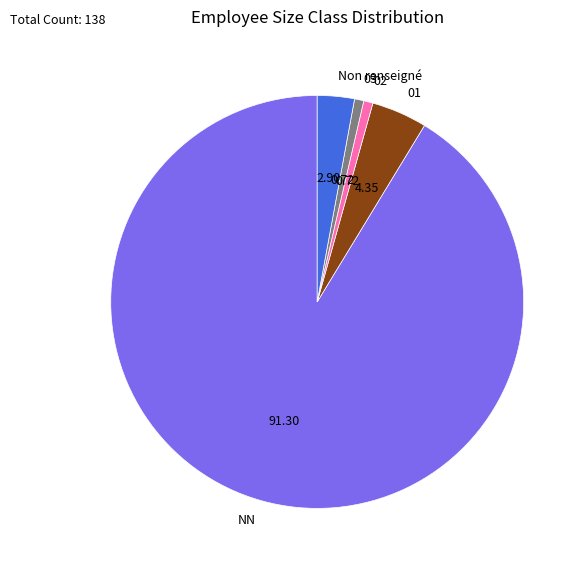

What is the largest slice in the pie chart?

NN